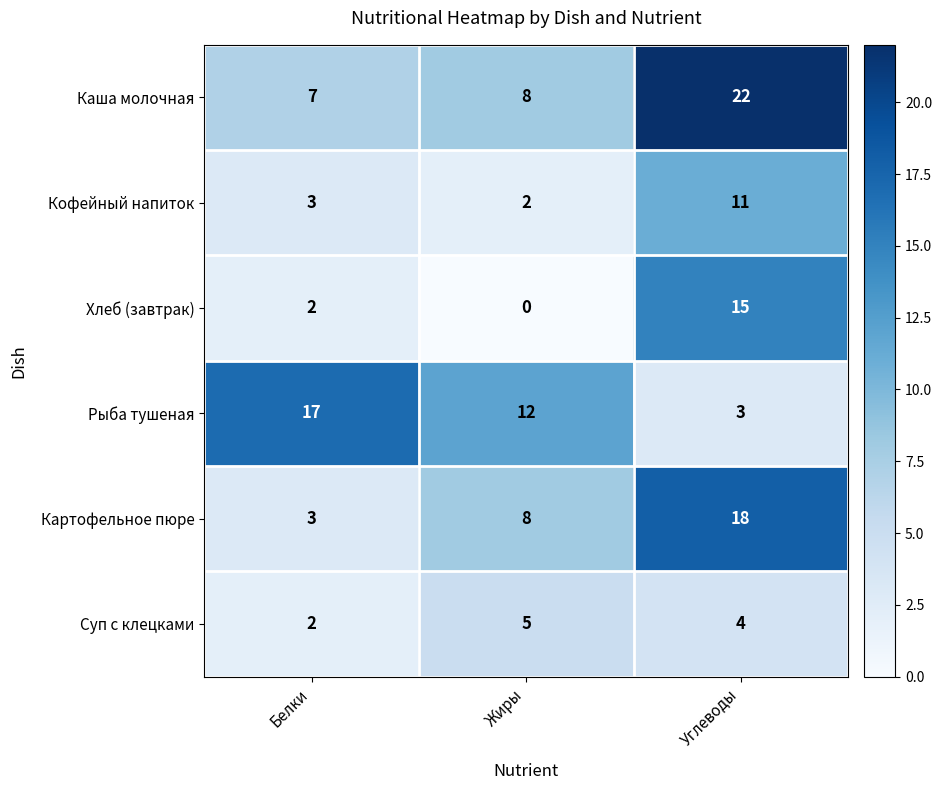

Between Жиры and Углеводы, which series saw the biggest shift?

Хлеб (завтрак)